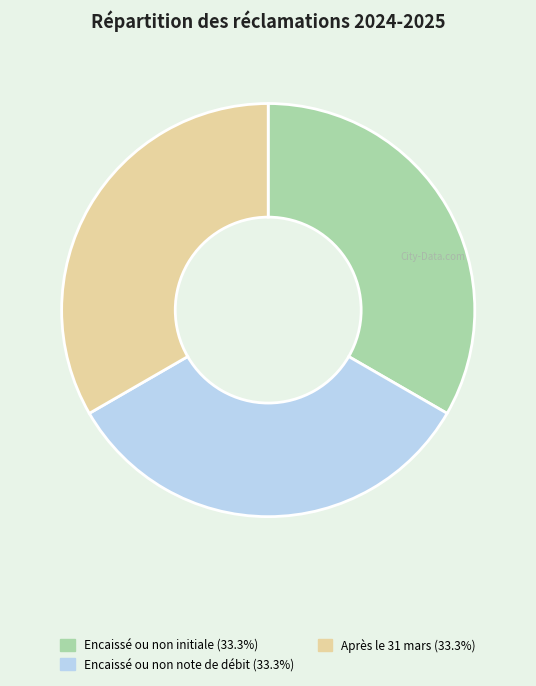

Is there any slice that represents more than half of the pie?

No